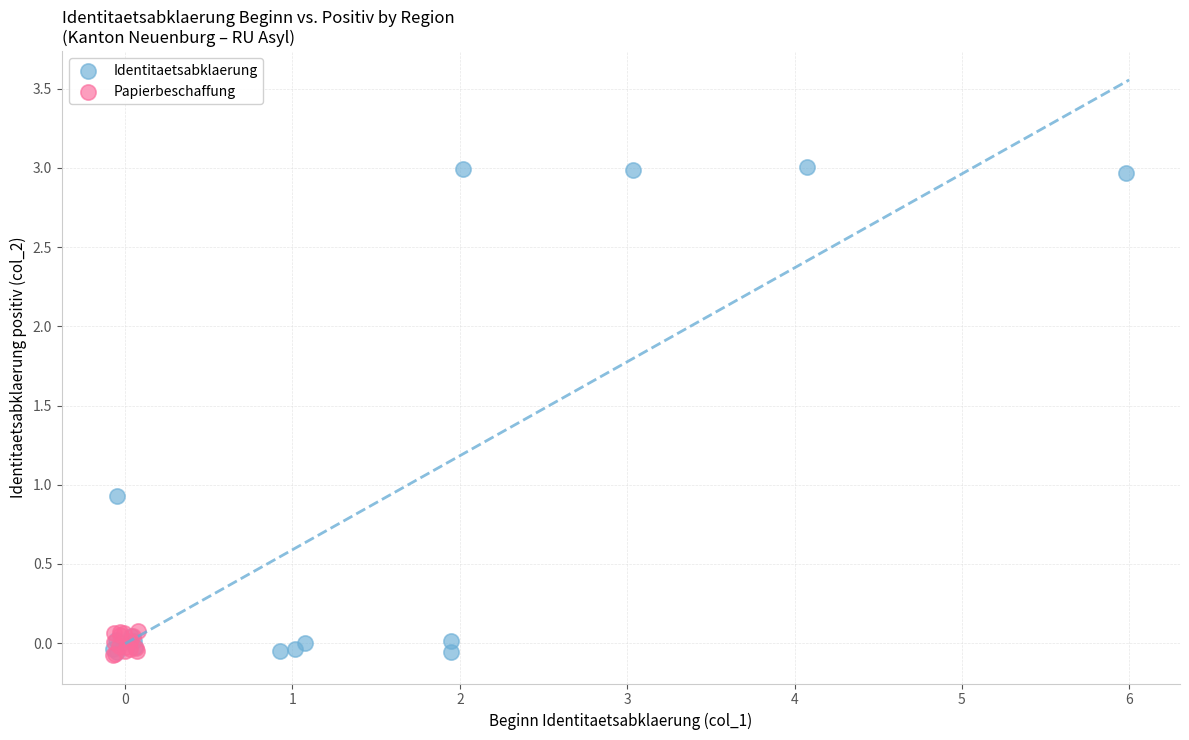

Which series reaches the maximum Y coordinate?

Identitaetsabklaerung